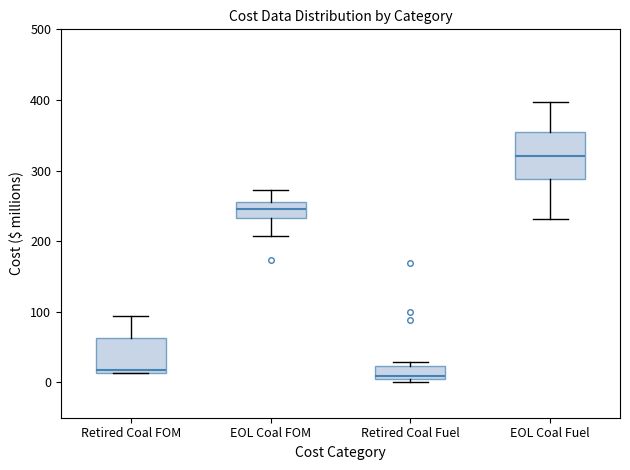

Reading left to right, read every box against the y-axis: the position of its median line, the range the box covers, and the ends of its whiskers. The values are not printed on the chart, so give them approximately, as read against the axis.

Retired Coal FOM: median 20, box 10 to 60, whiskers 10 to 90
EOL Coal FOM: median 250, box 230 to 260, whiskers 210 to 270
Retired Coal Fuel: median 10, box 0 to 20, whiskers 0 (just below the box's lower edge) to 30
EOL Coal Fuel: median 320, box 290 to 350, whiskers 230 to 400